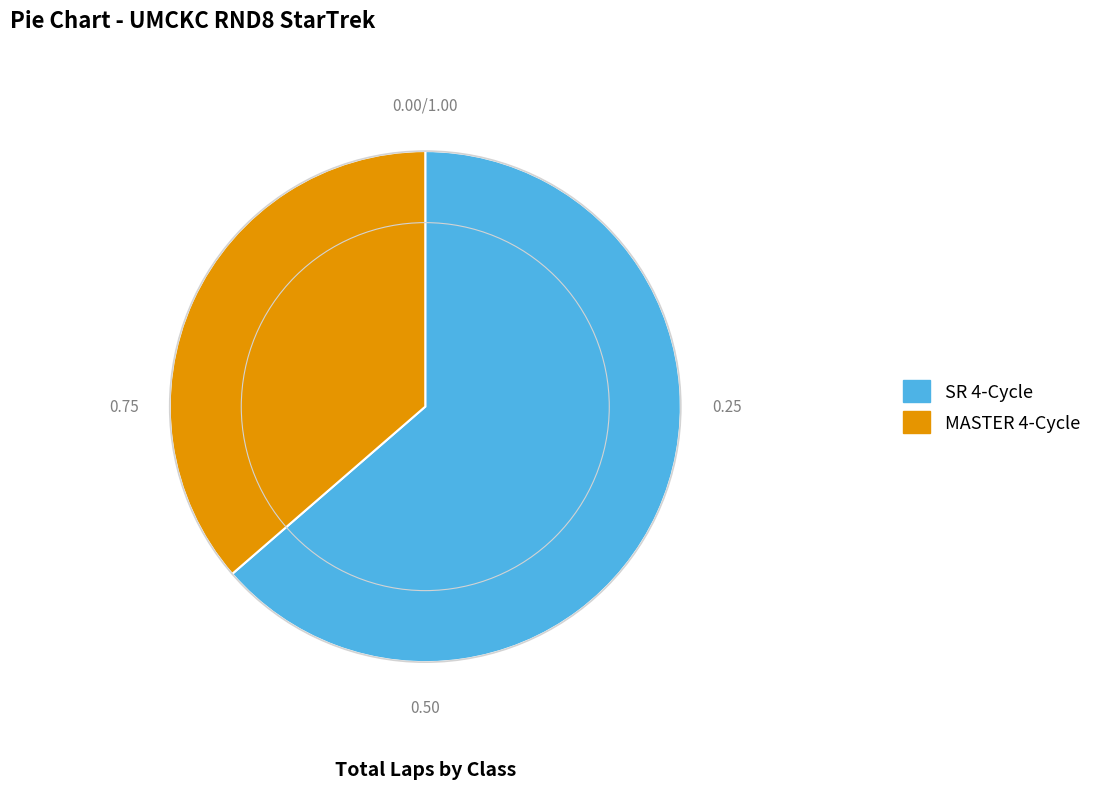

Between SR 4-Cycle and MASTER 4-Cycle, which is larger?

SR 4-Cycle